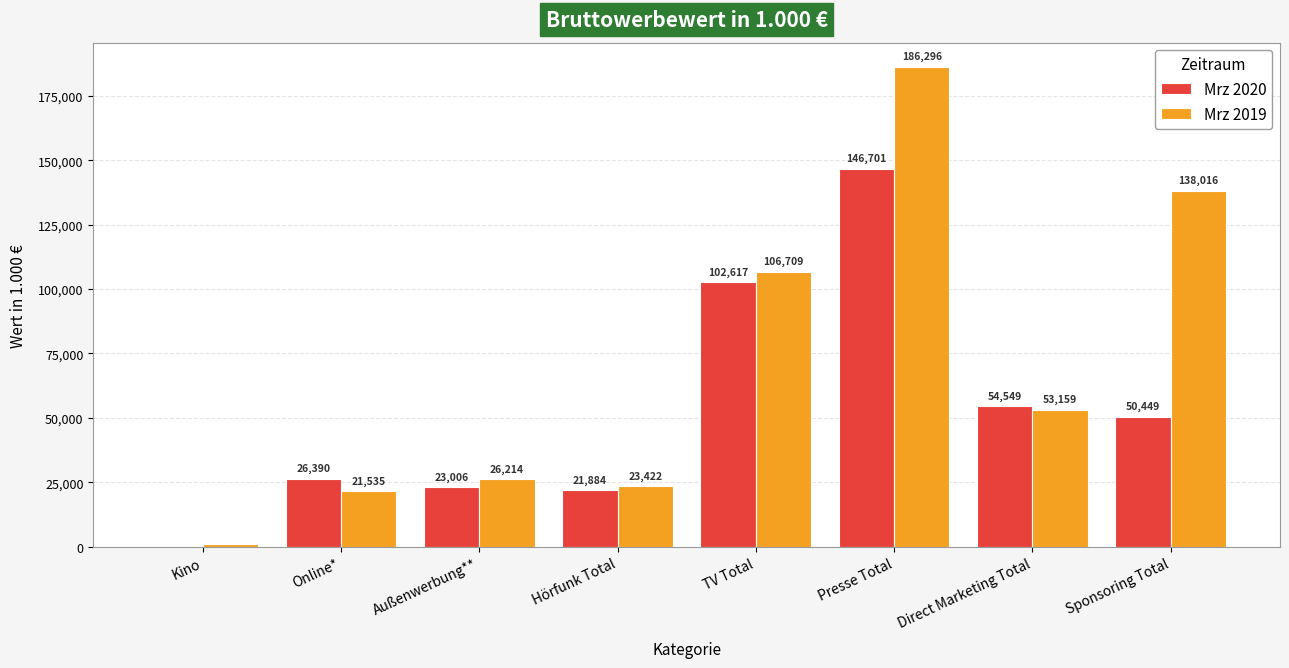

The value of Mrz 2019 at Presse Total is 186295.9. True or false?

True